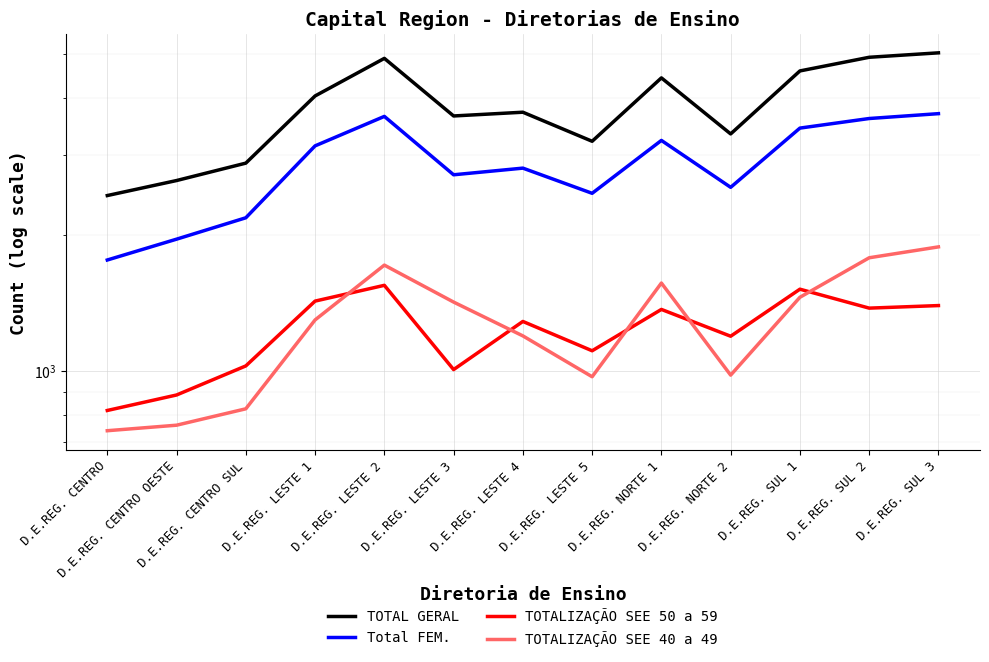

True or false: Total FEM. has a value of 3138 at D.E.REG. LESTE 1.

True